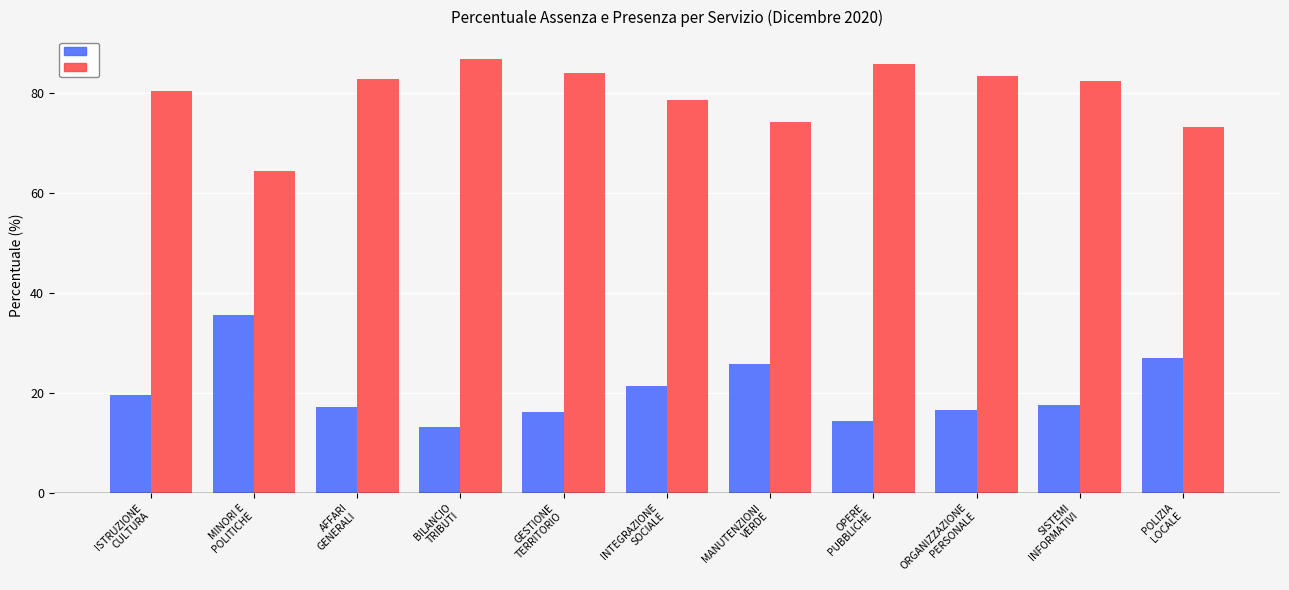

How many bars are there in total?

22